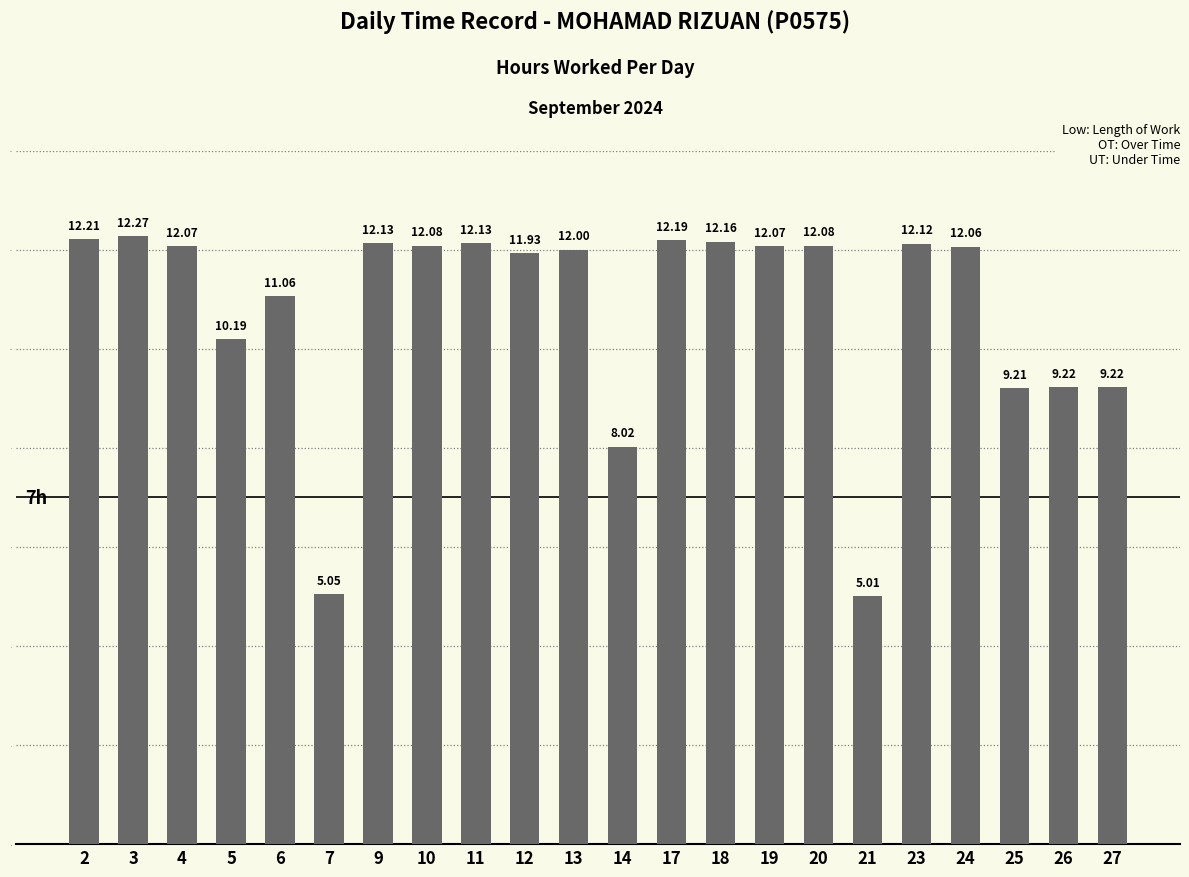

What is the difference between the maximum and second lowest values?

7.2